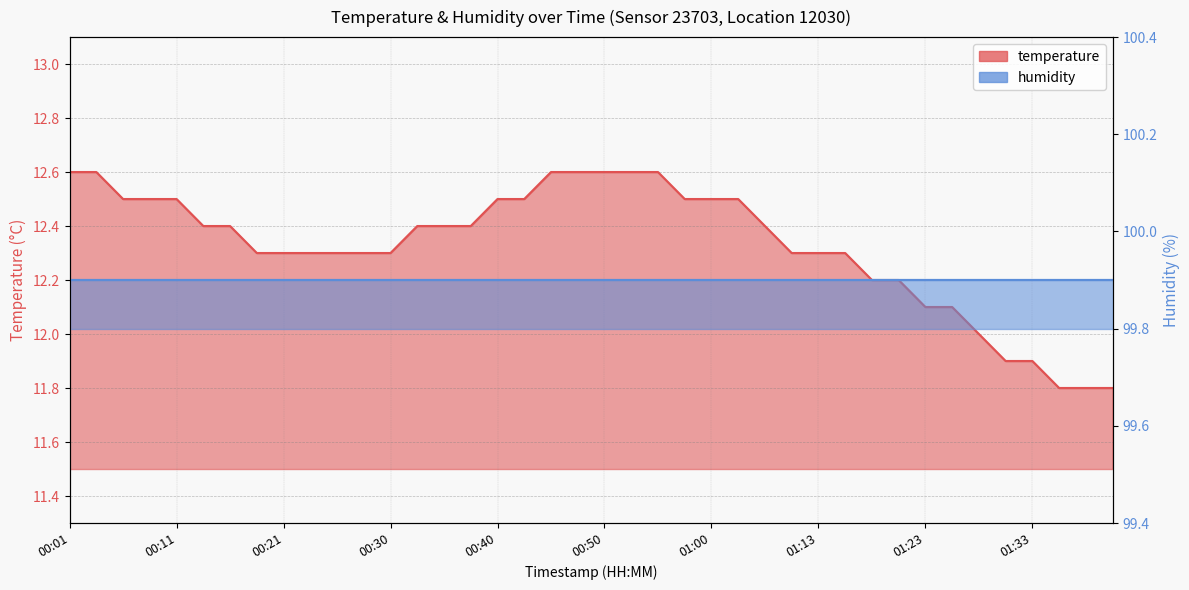

List the labels in order of value, largest first.

00:01, 00:04, 00:45, 00:47, 00:50, 00:52, 00:55, 00:06, 00:09, 00:11, 00:40, 00:43, 00:57, 01:00, 01:02, 00:13, 00:16, 00:33, 00:35, 00:38, 01:05, 00:18, 00:21, 00:23, 00:26, 00:28, 00:30, 01:10, 01:13, 01:15, 01:18, 01:20, 01:23, 01:26, 01:28, 01:30, 01:33, 01:35, 01:38, 01:40